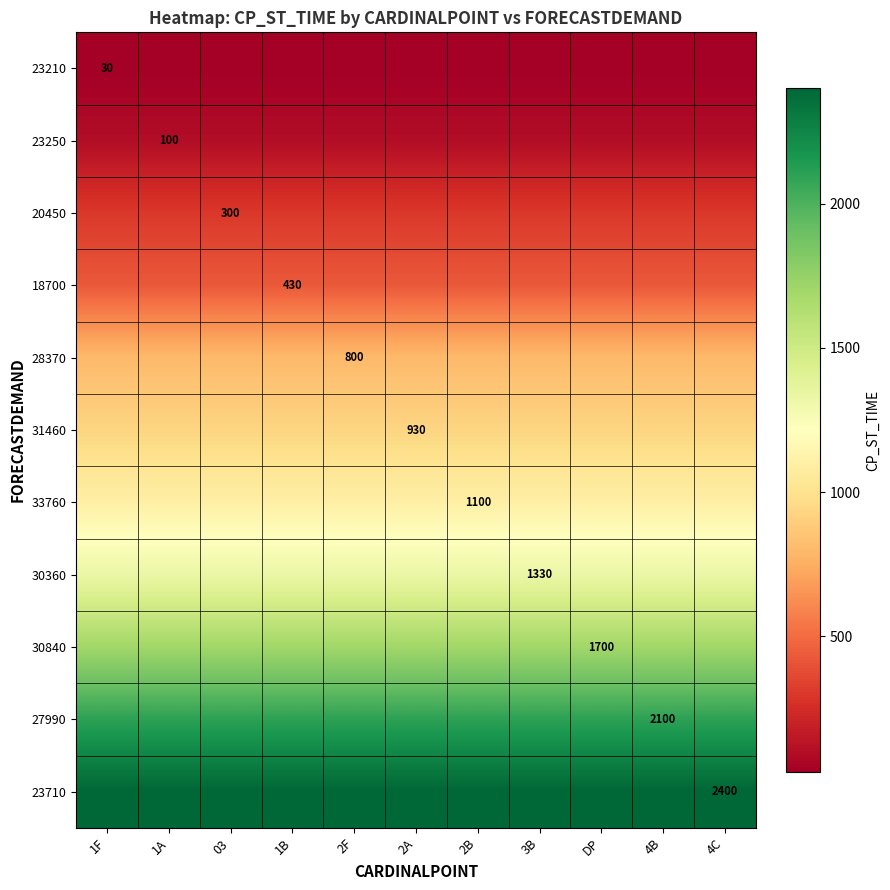

True or false: 18700 has a value of 430 at 1B.

True